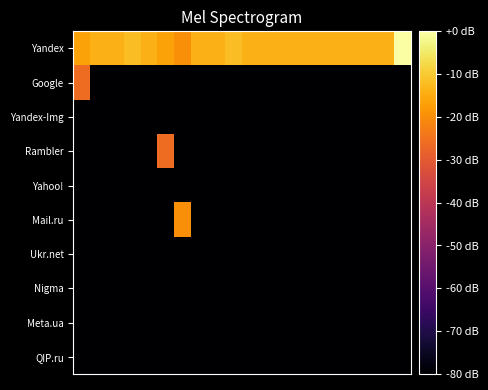

Which category has the lowest value across all series?

1